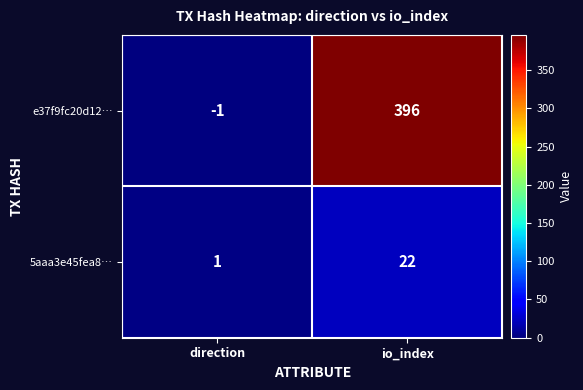

What is the maximum value for e37f9fc20d12…?

396